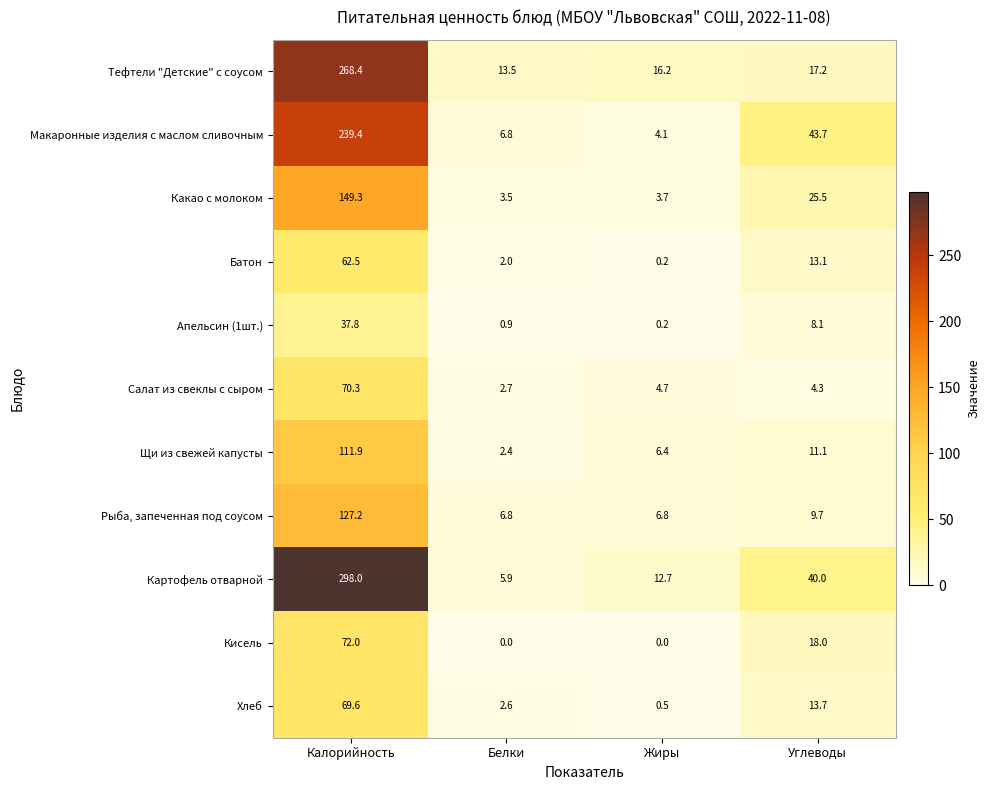

Rank the series at Калорийность from lowest to highest value.

Апельсин (1шт.), Батон, Хлеб, Салат из свеклы с сыром, Кисель, Щи из свежей капусты, Рыба, запеченная под соусом, Какао с молоком, Макаронные изделия с маслом сливочным, Тефтели "Детские" с соусом, Картофель отварной